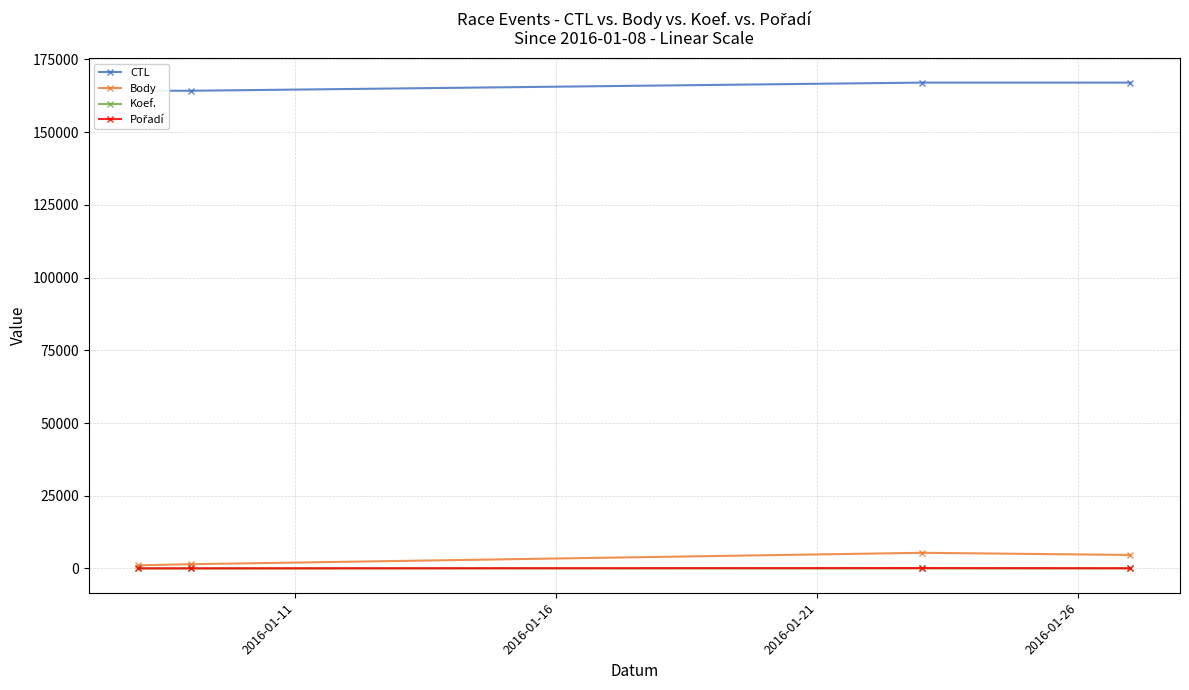

How many Pořadí values are between 54 and 143?

4